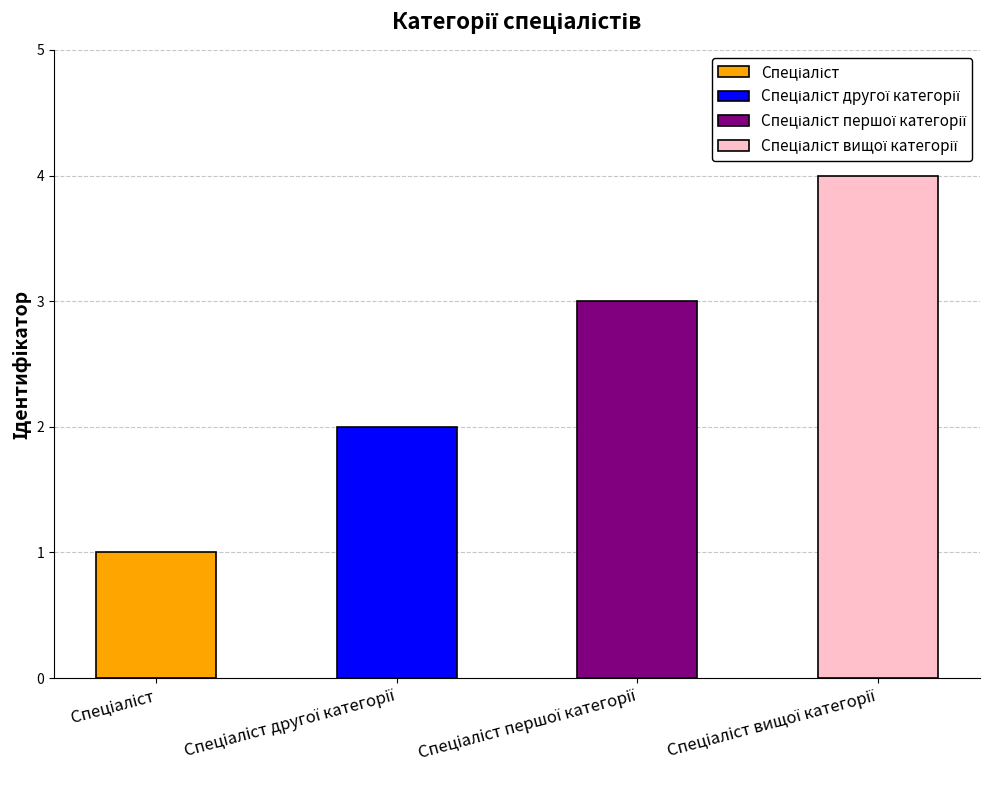

What is the approximate value at Спеціаліст вищої категорії?

4